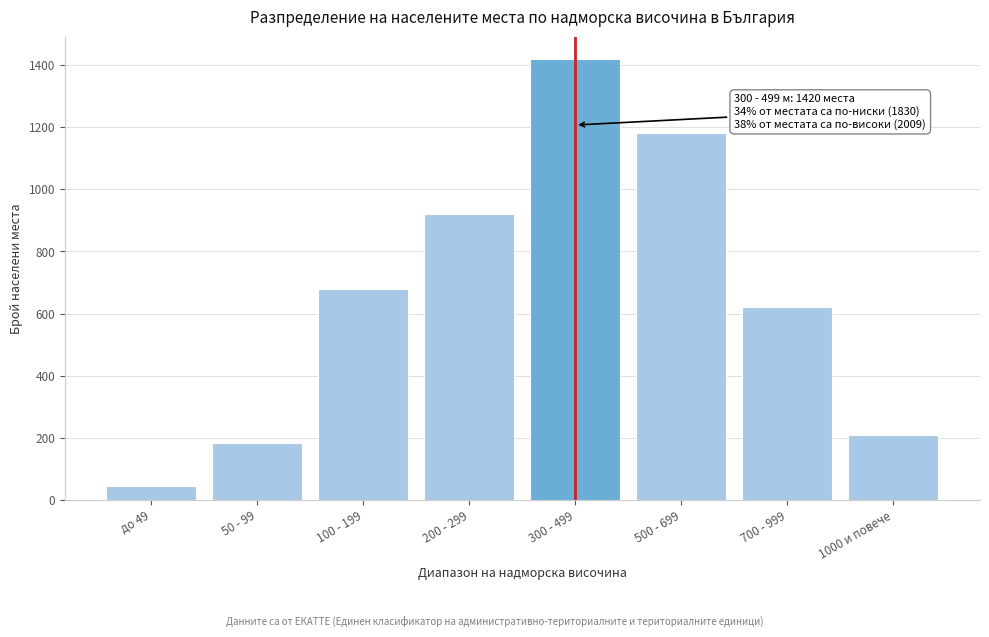

Reading left to right, transcribe all the data shown in this chart.

до 49=45	50 - 99=185	100 - 199=680	200 - 299=920	300 - 499=1420	500 - 699=1180	700 - 999=620	1000 и повече=209